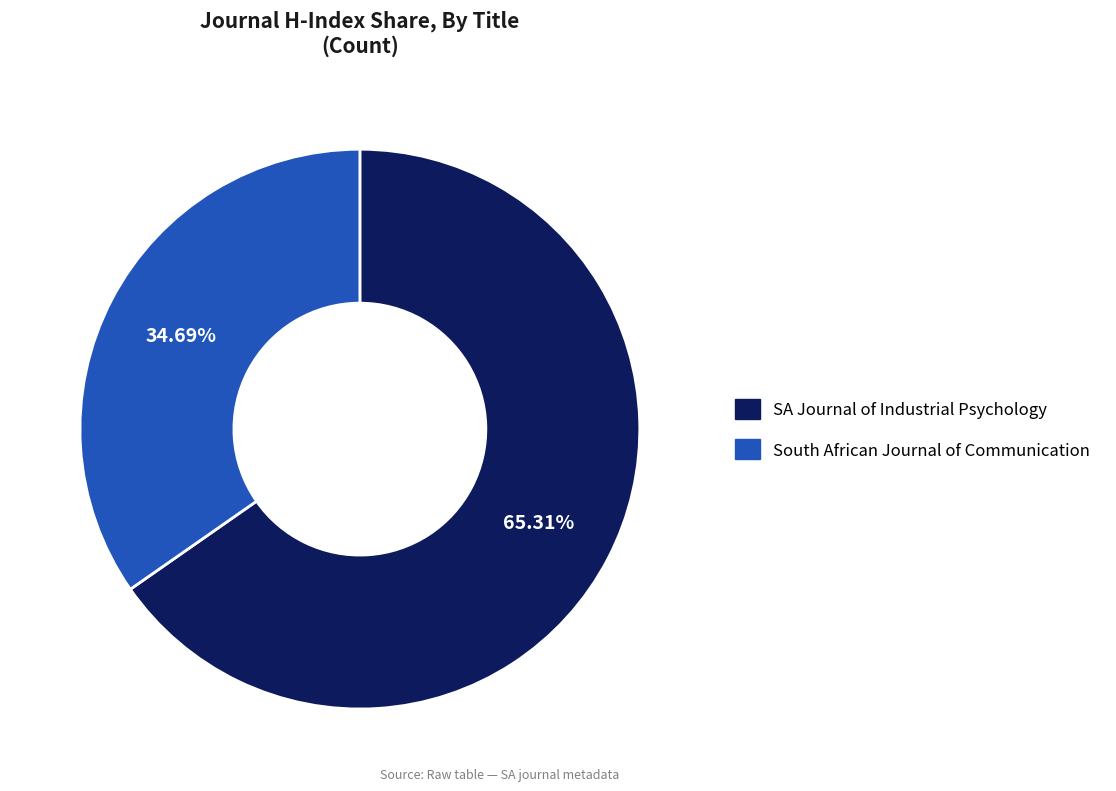

Is there a majority slice in this chart?

Yes